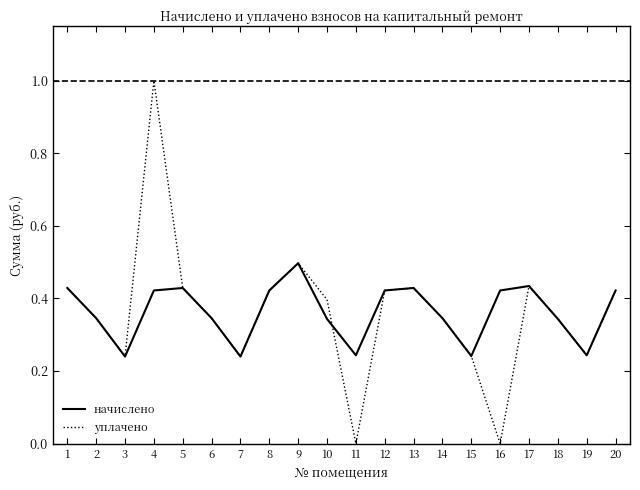

The value of начислено at 7 is 0.4. True or false?

False